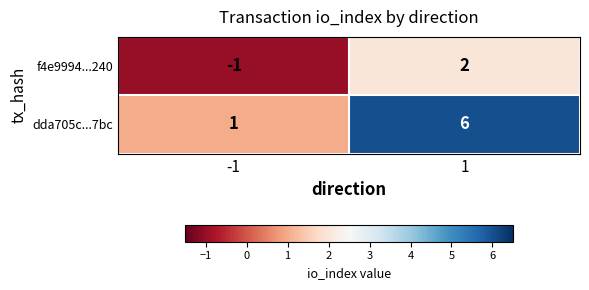

Reading right to left, what are all the values shown in this chart?

f4e9994...240: 2	-1
dda705c...7bc: 6	1